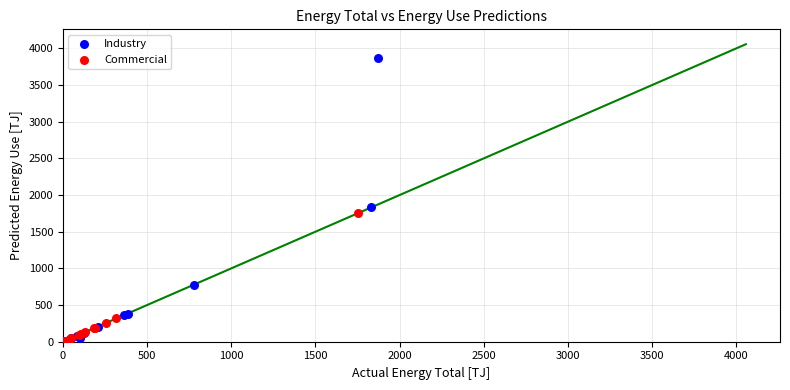

Which series contains the highest Y value?

Industry